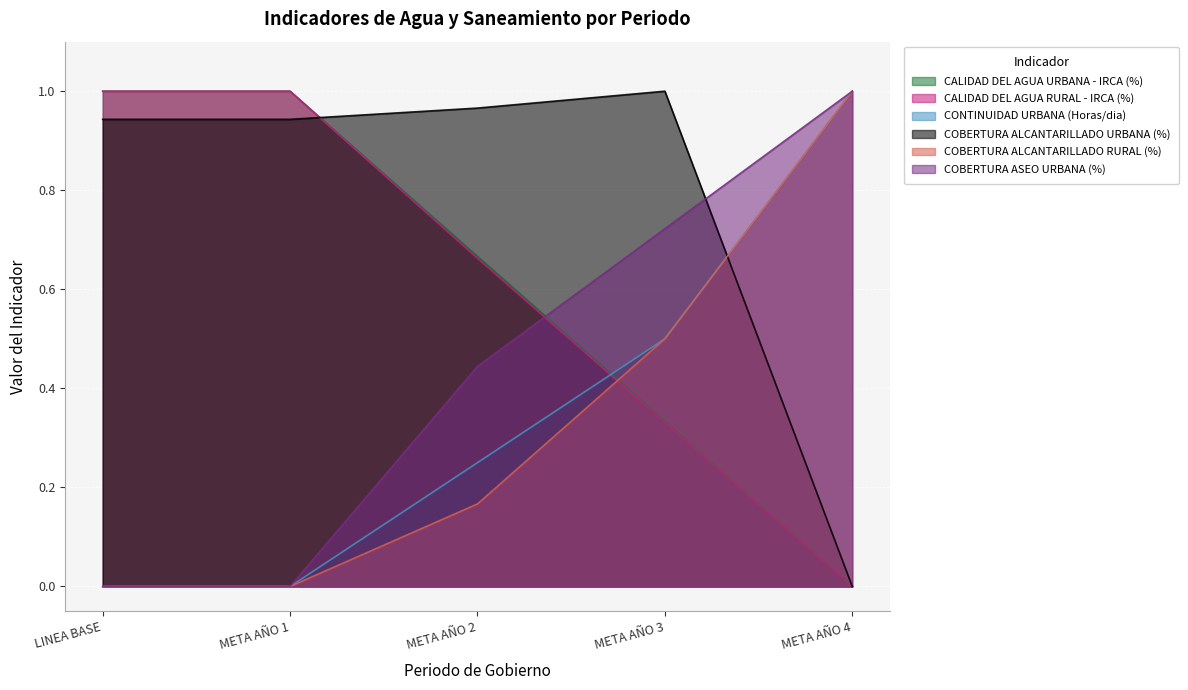

Which series changed the most between LINEA BASE and META AÑO 1?

CALIDAD DEL AGUA URBANA - IRCA (%)